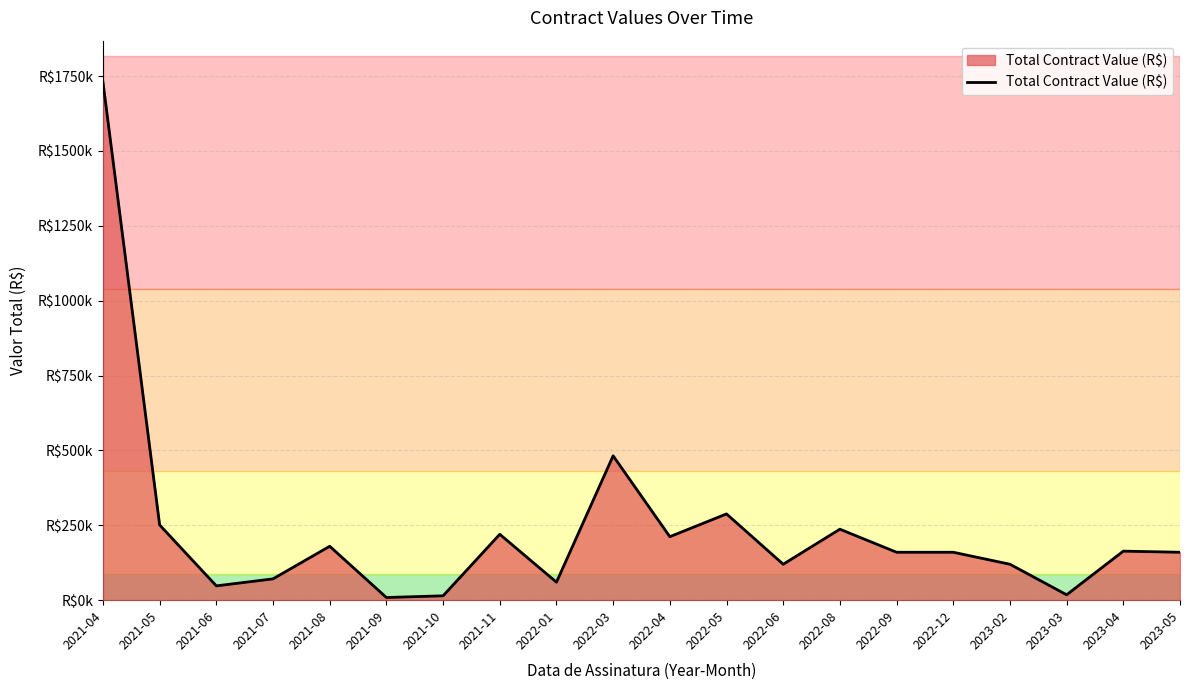

Does the chart have visible grid lines?

Yes